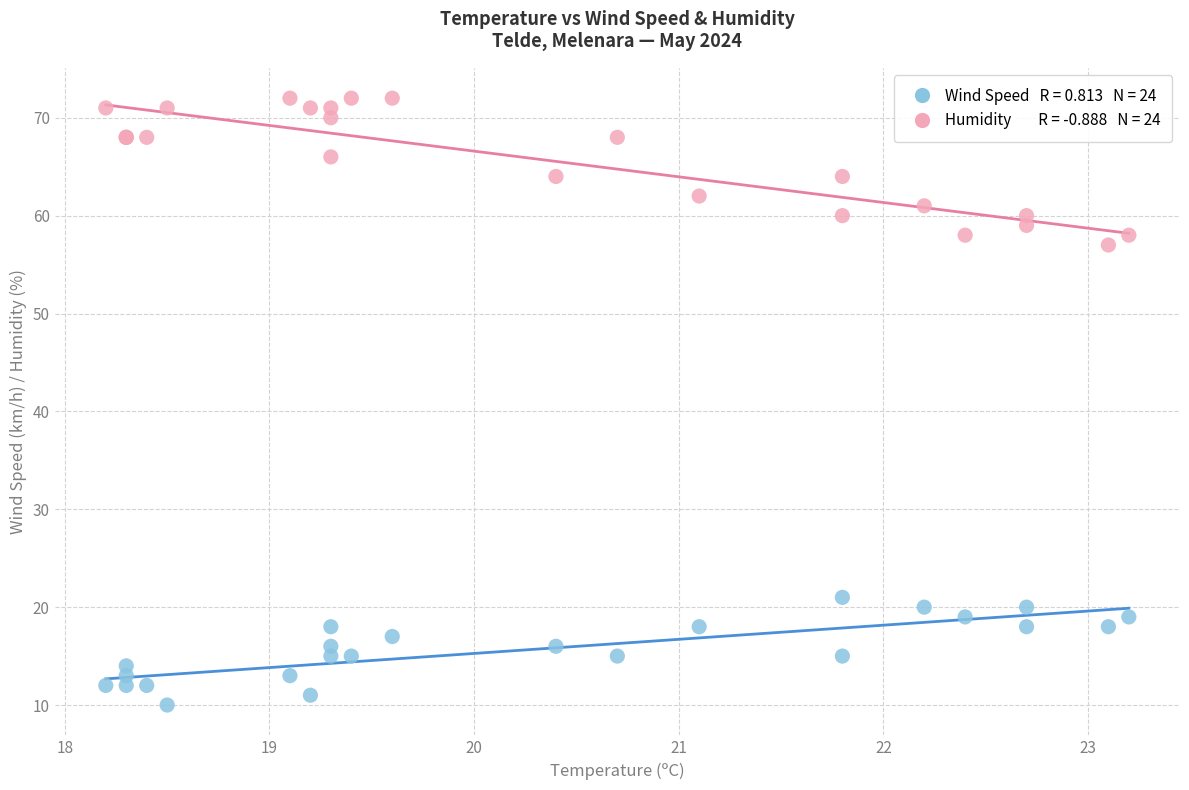

Across all series, what Y value is closest to 41?

57